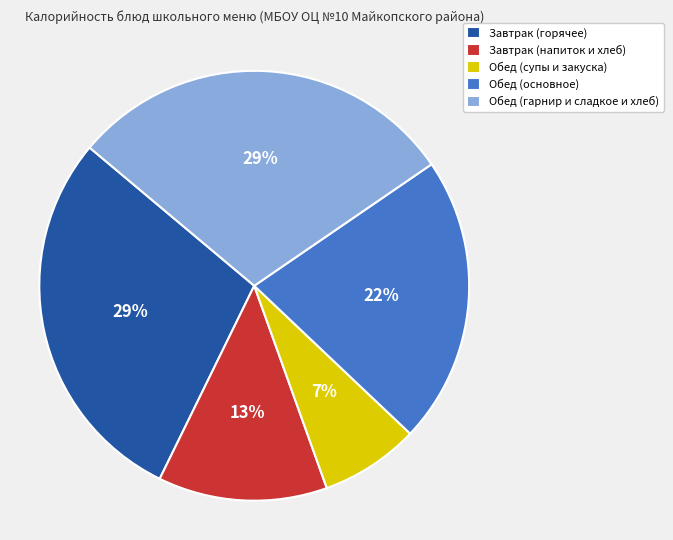

What is the ratio of the value at Завтрак (горячее) to the value at Обед (основное)?

1.3